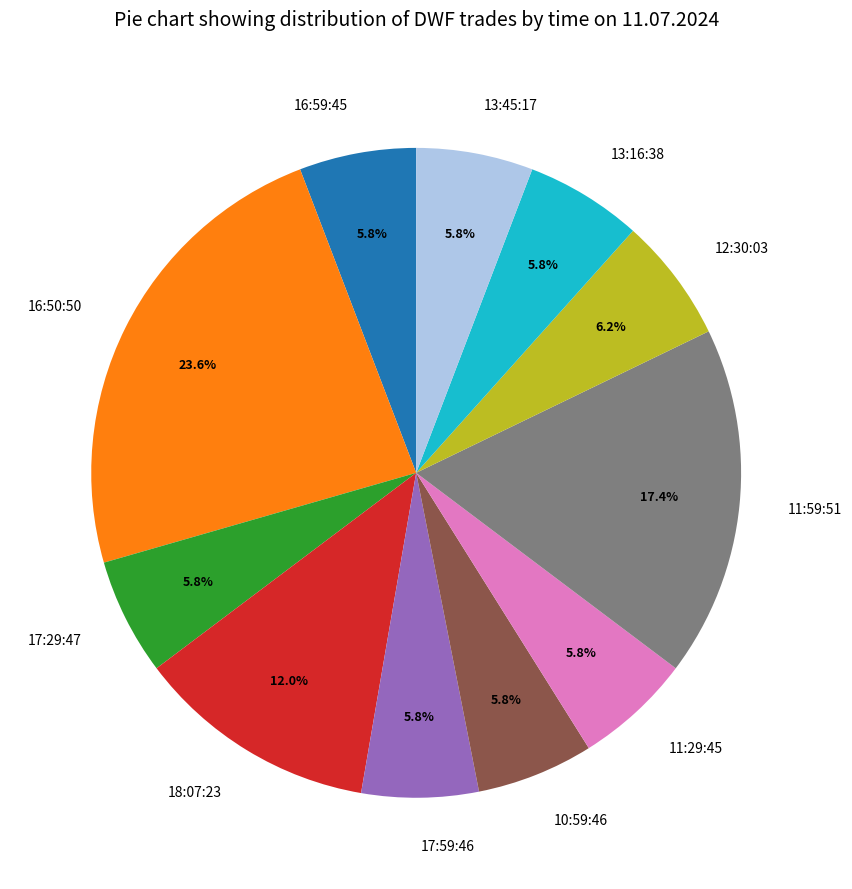

The 12:30:03 slice represents 1% of the pie. True or false?

False